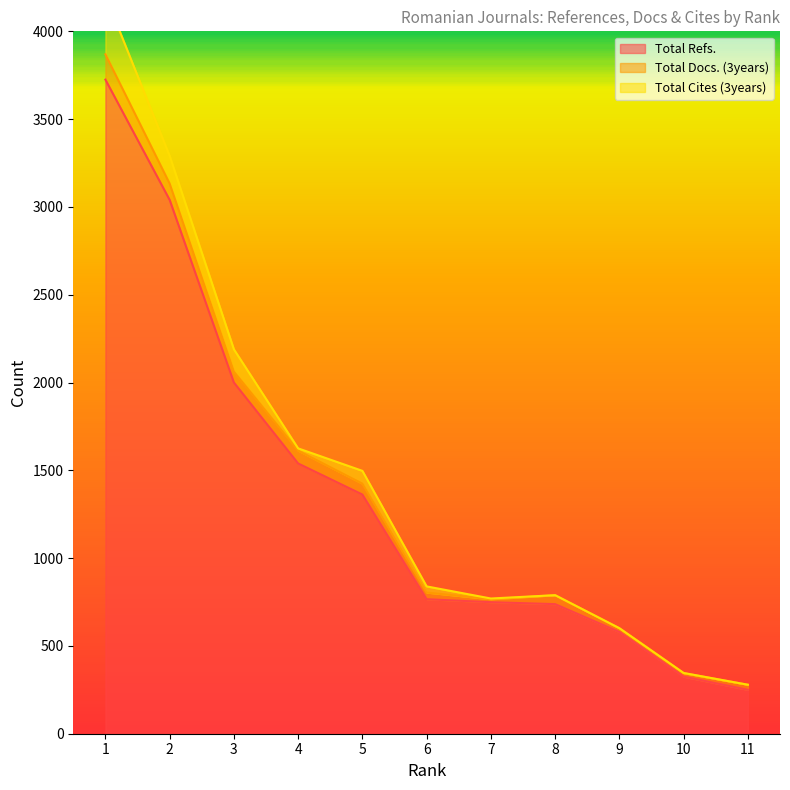

What is the value of the Total Docs. (3years) point at the 2nd from the left?

93